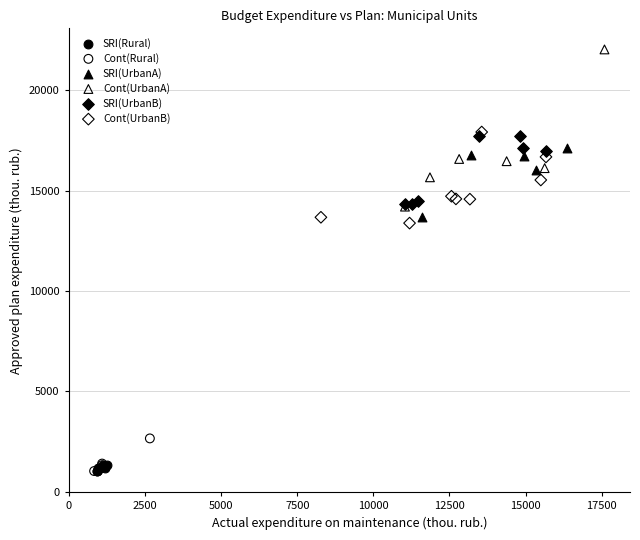

Which series contains the highest Y value?

Cont(UrbanA)